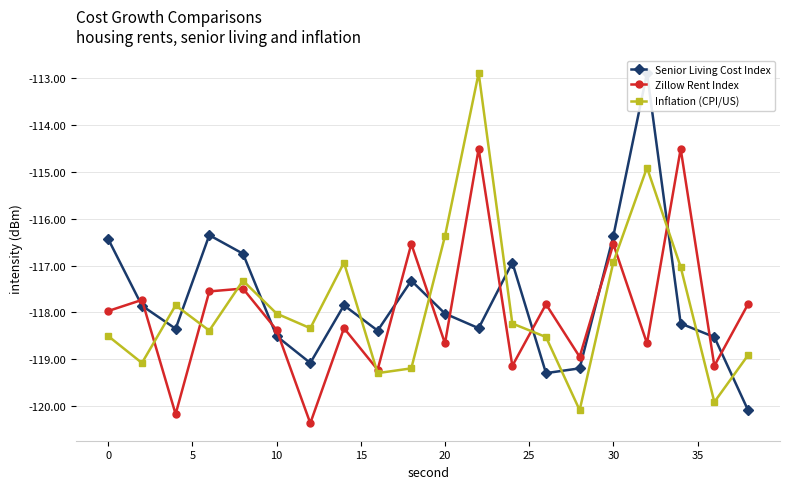

The Inflation (CPI/US) series shows -201.5 at 20. True or false?

False